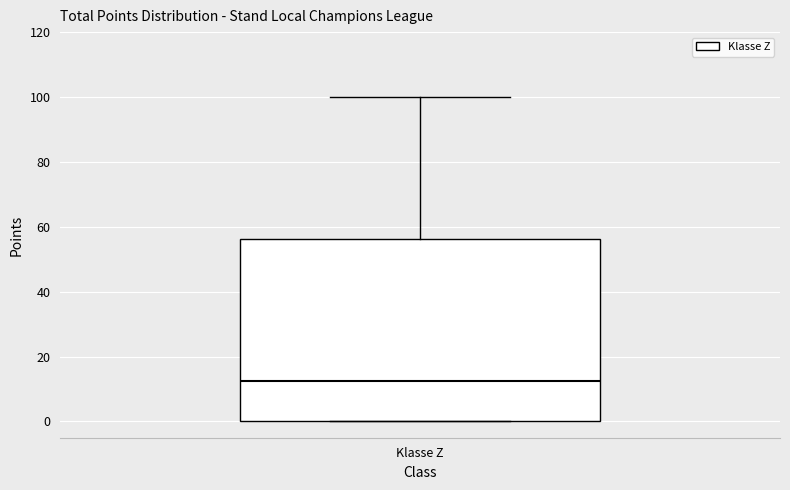

Transcribe this box plot: give where the median line is, the range the box spans, and where the two whiskers end, as read against the y-axis. The values are not printed on the chart, so give them approximately, as read against the axis.

median 12, box 0 to 56, whiskers 0 to 100